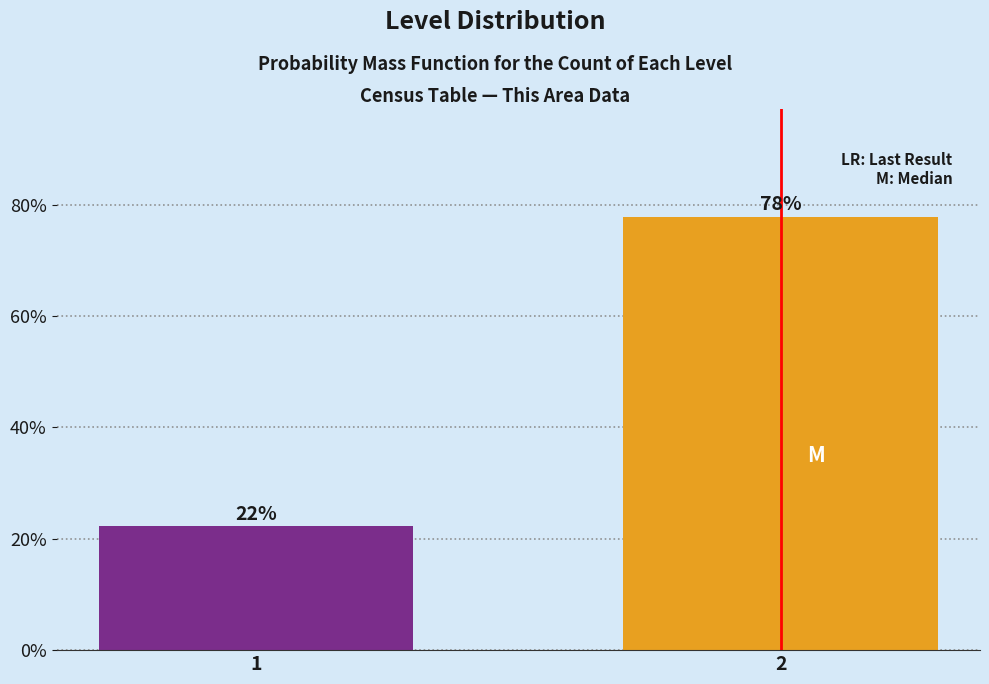

What value does the data have at 1?

22.2